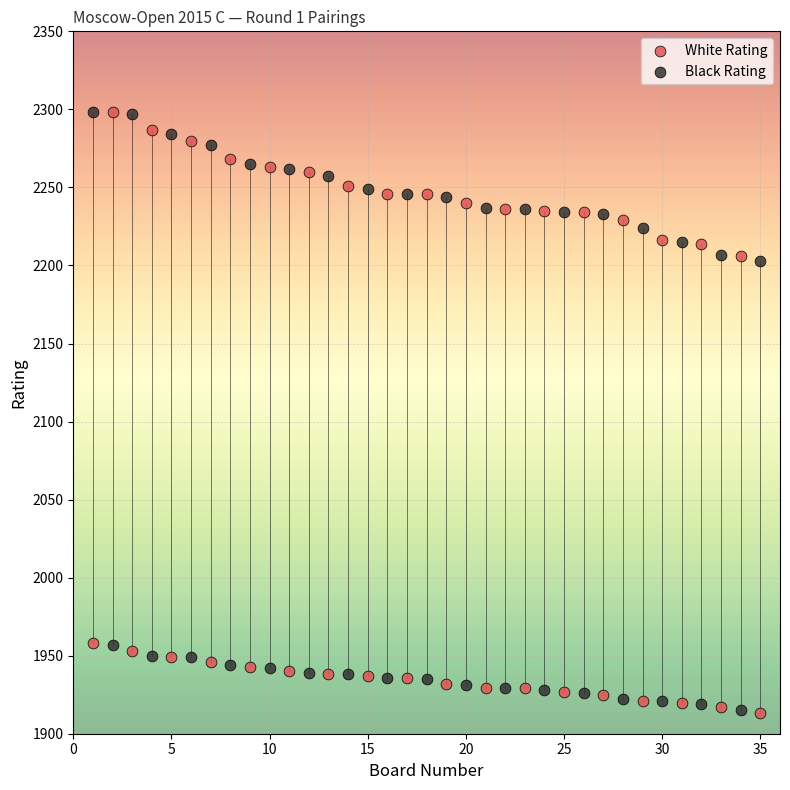

What is the X range (max minus min) for the scatter plot?

34